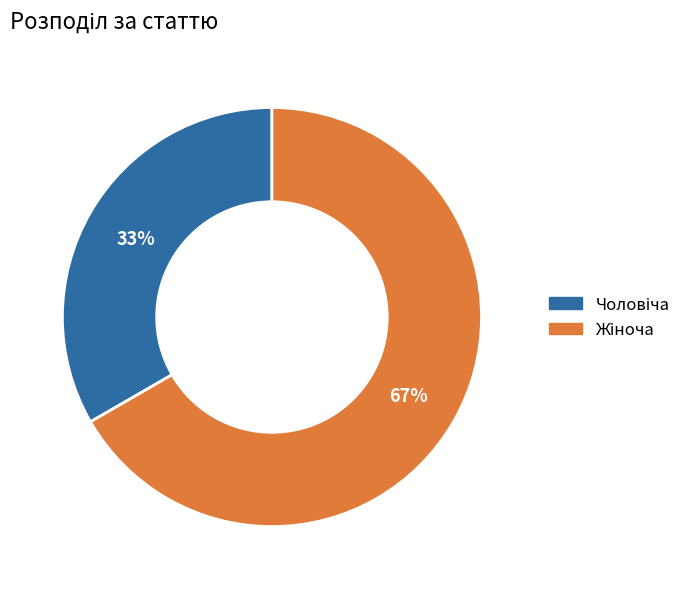

How many segments does this pie chart have?

2